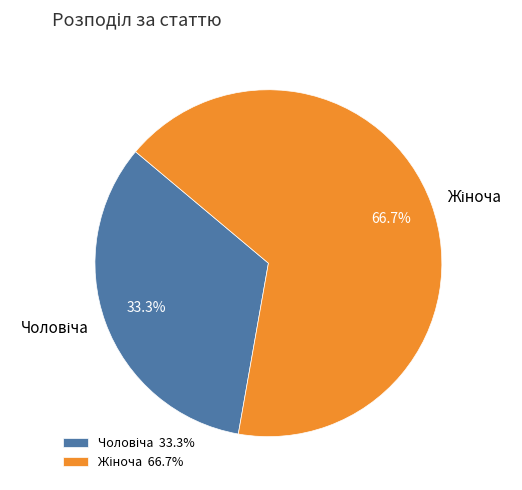

Does any single category account for the majority?

Yes